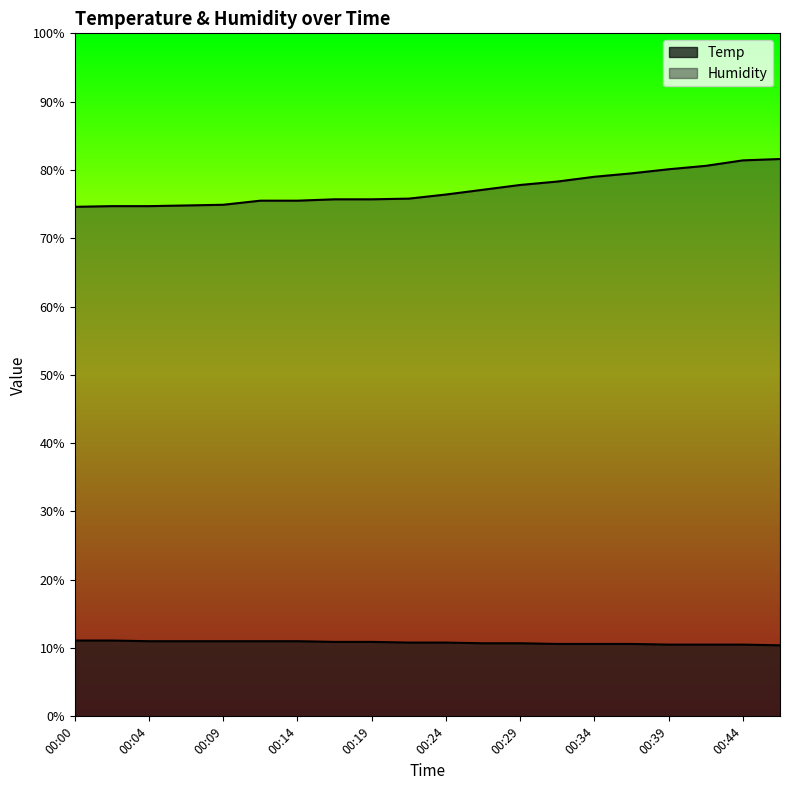

Reading right to left, what are all the values shown in this chart?

Temp: 10.4	10.5	10.5	10.5	10.6	10.6	10.6	10.7	10.7	10.8	10.8	10.9	10.9	11.0	11.0	11.0	11.0	11.0	11.1	11.1
Humidity: 81.6	81.4	80.6	80.1	79.5	79.0	78.3	77.8	77.1	76.4	75.8	75.7	75.7	75.5	75.5	74.9	74.8	74.7	74.7	74.6